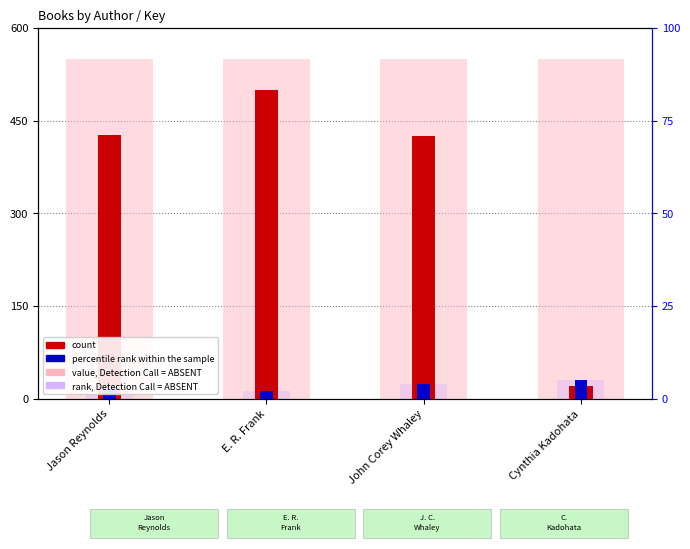

Reading left to right, transcribe all the data shown in this chart.

value, Detection Call = ABSENT: Jason Reynolds=550.0	E. R. Frank=550.0	John Corey Whaley=550.0	Cynthia Kadohata=550.0
rank, Detection Call = ABSENT: Jason Reynolds=18.0	E. R. Frank=12.0	John Corey Whaley=24.0	Cynthia Kadohata=30.0
count: Jason Reynolds=426.0	E. R. Frank=500.0	John Corey Whaley=425.7	Cynthia Kadohata=20.1
percentile rank within the sample: Jason Reynolds=18.0	E. R. Frank=12.0	John Corey Whaley=24.0	Cynthia Kadohata=30.0